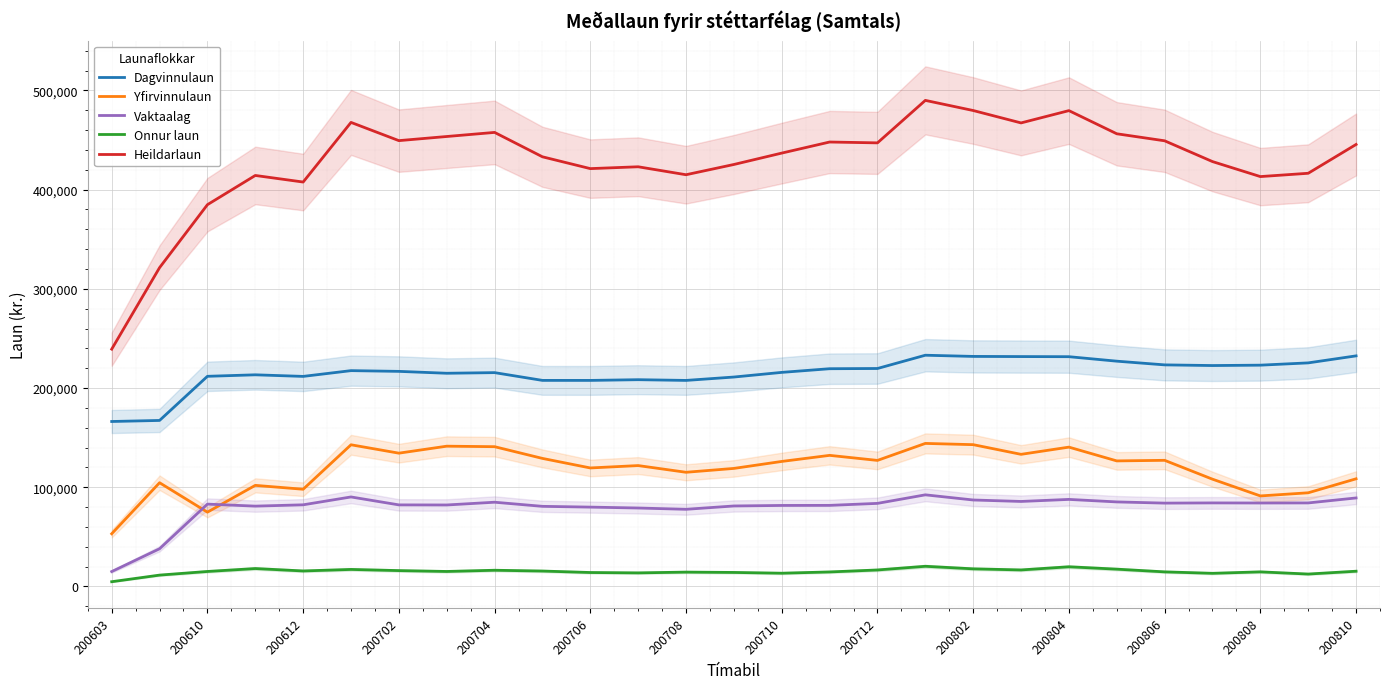

True or false: Onnur laun has more than 1 points higher than both neighbors.

True